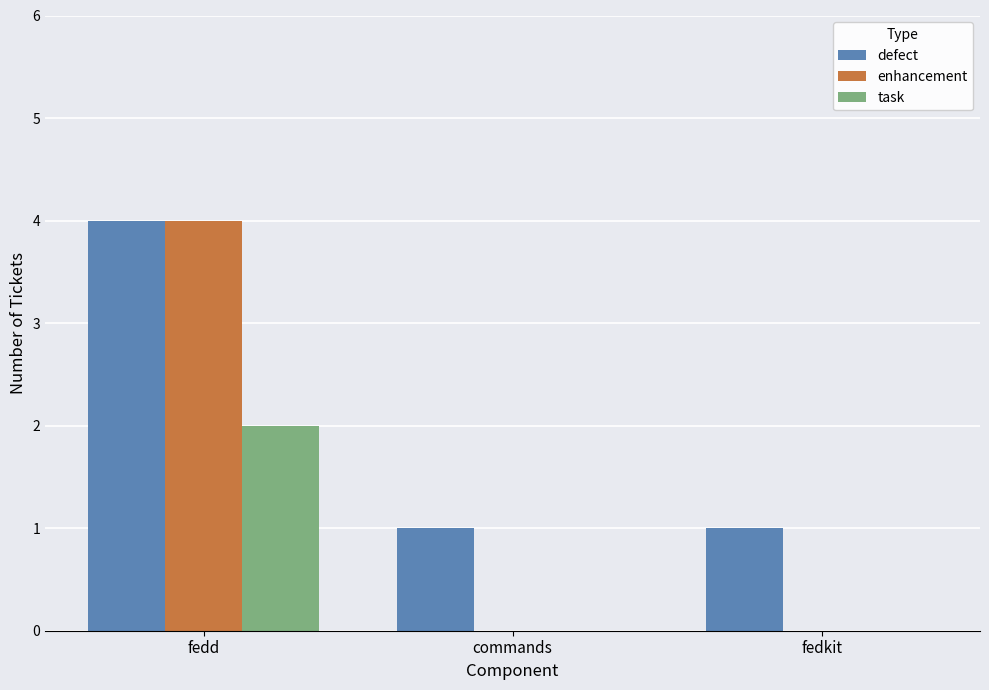

How many groups of bars are there?

3